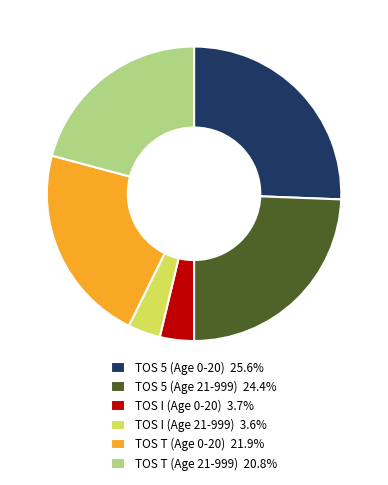

Is there any slice that represents more than half of the pie?

No